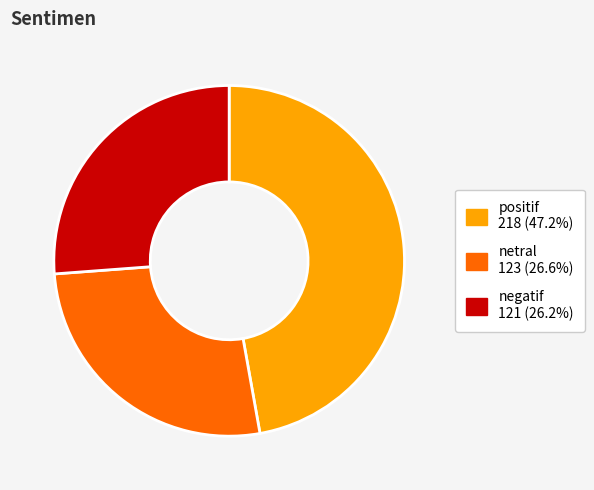

What is the largest slice in the pie chart?

positif